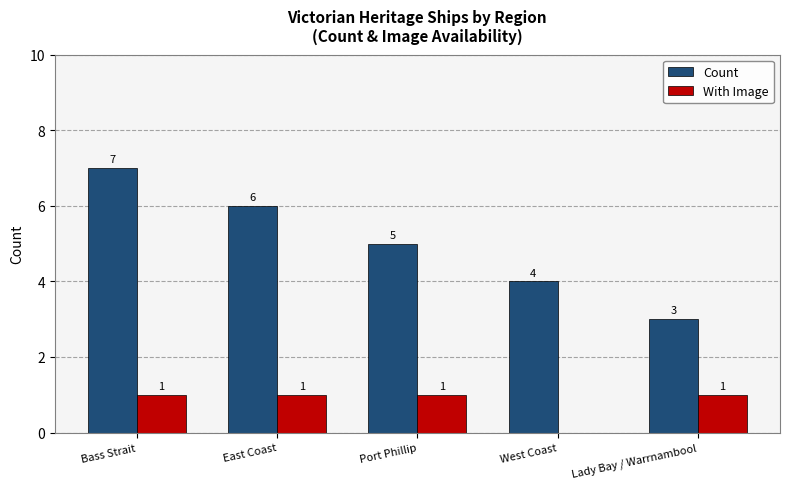

What is the maximum value shown in the chart?

7